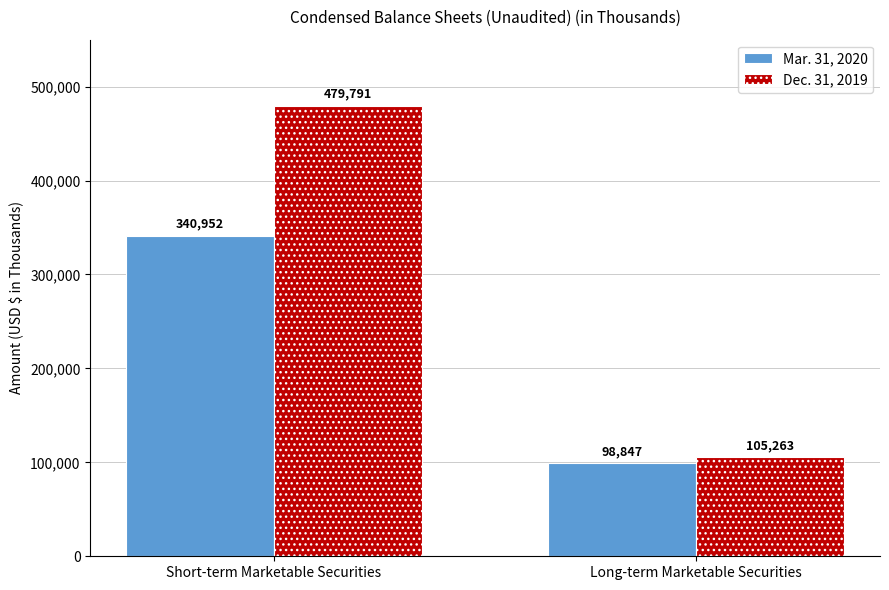

What is the highest value of the Mar. 31, 2020 series?

340952